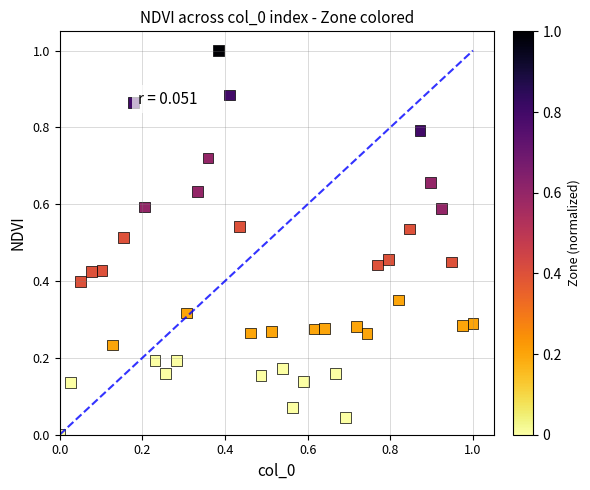

What is the range of X values (max minus min)?

1.0